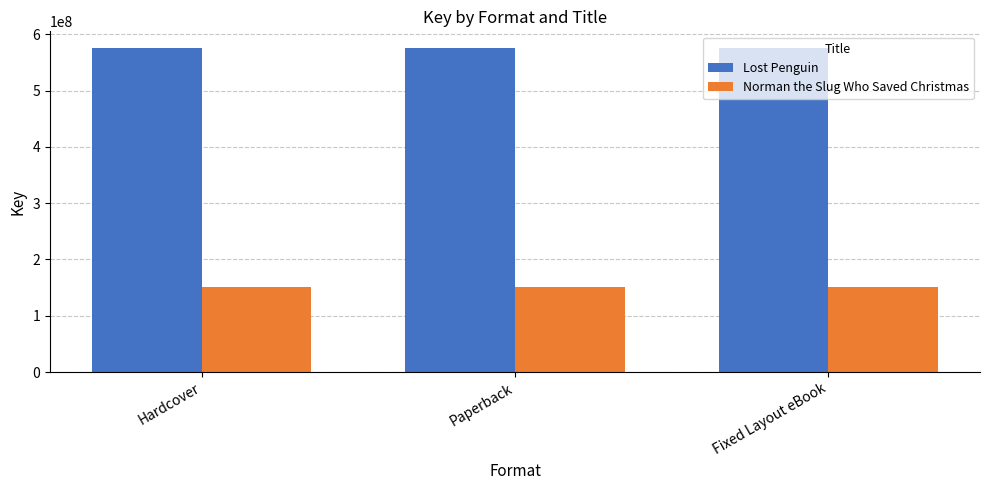

True or false: Norman the Slug Who Saved Christmas has a value of 69349123 at Fixed Layout eBook.

False